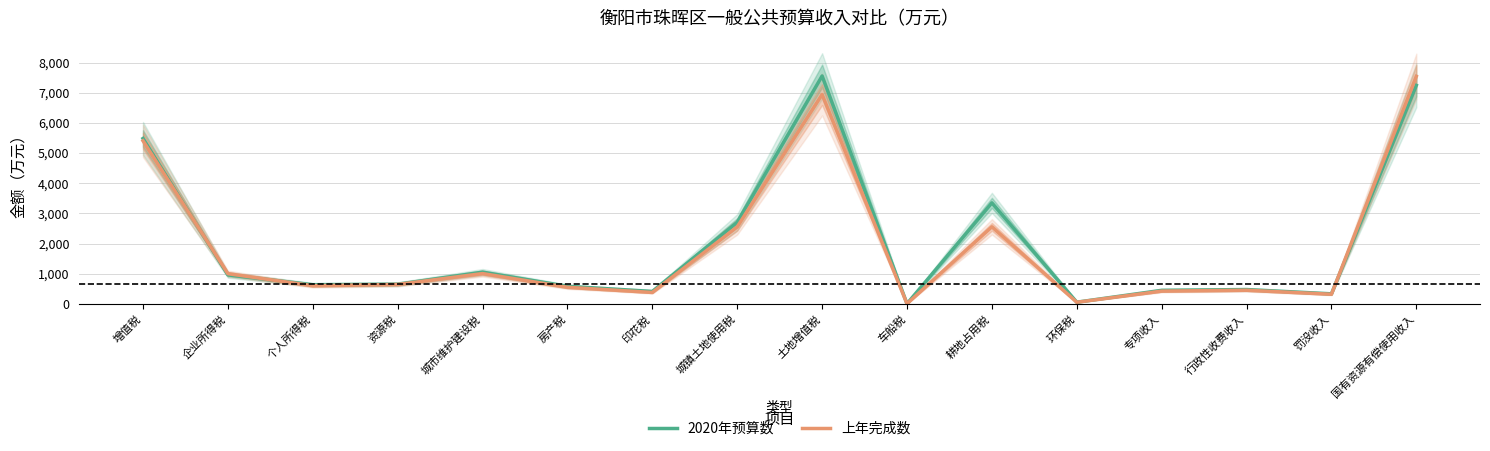

What is the approximate value of 上年完成数 at 专项收入, to the nearest 100?

400